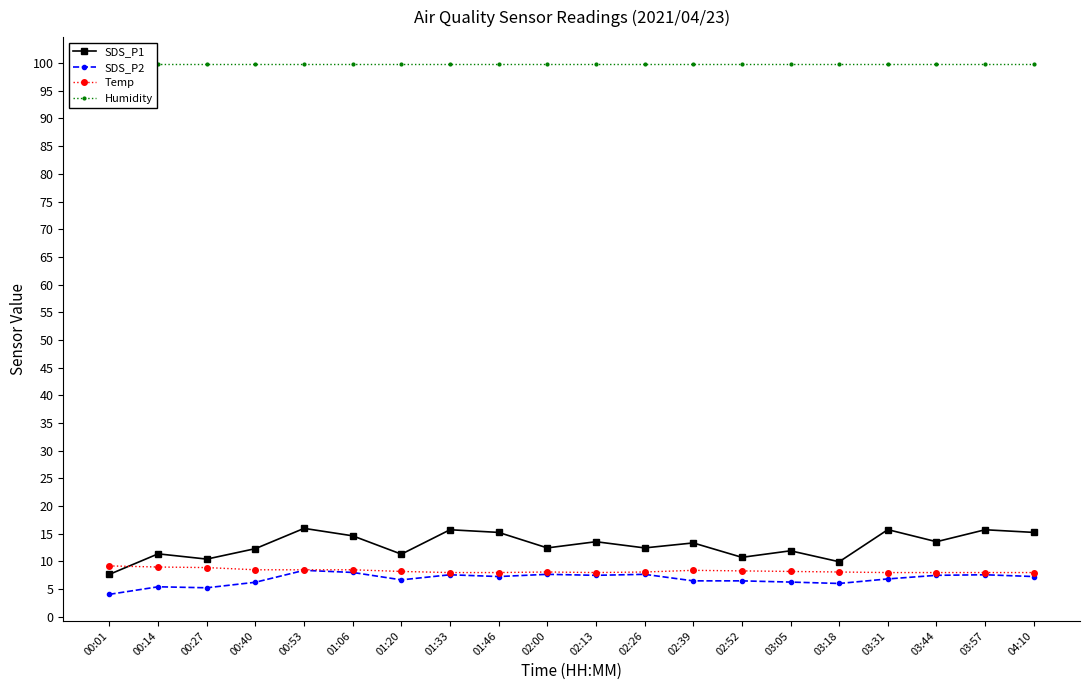

True or false: SDS_P1 has a value of 16.0 at 00:53.

True